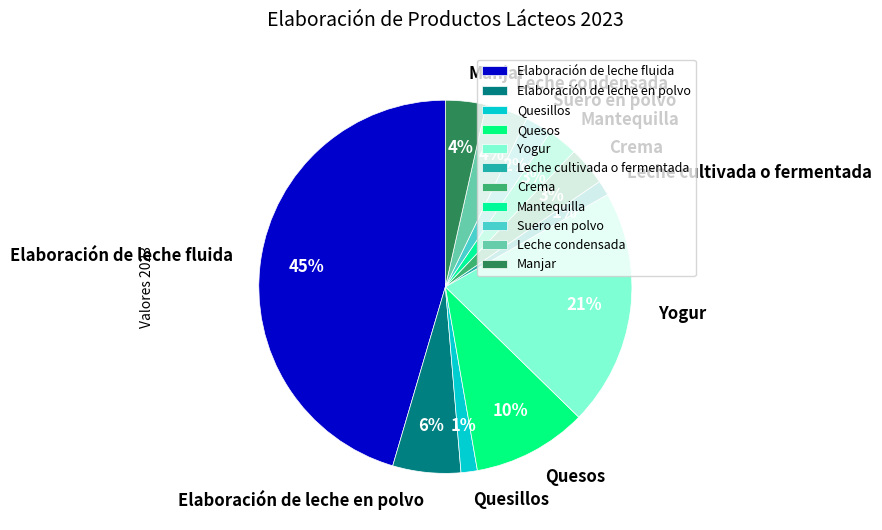

Which has a higher value, Elaboración de leche en polvo or Quesos?

Quesos